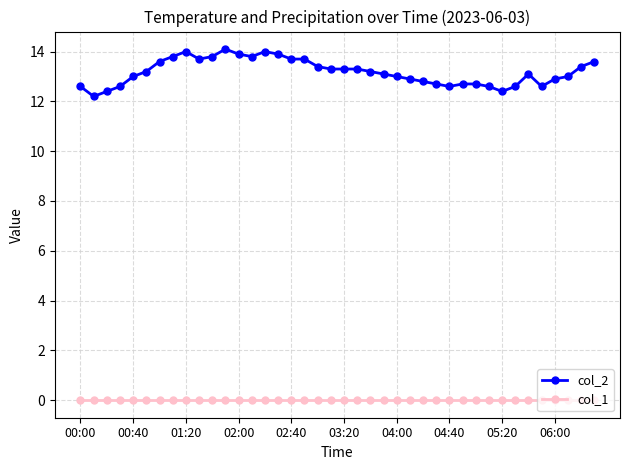

Does the chart have visible grid lines?

Yes